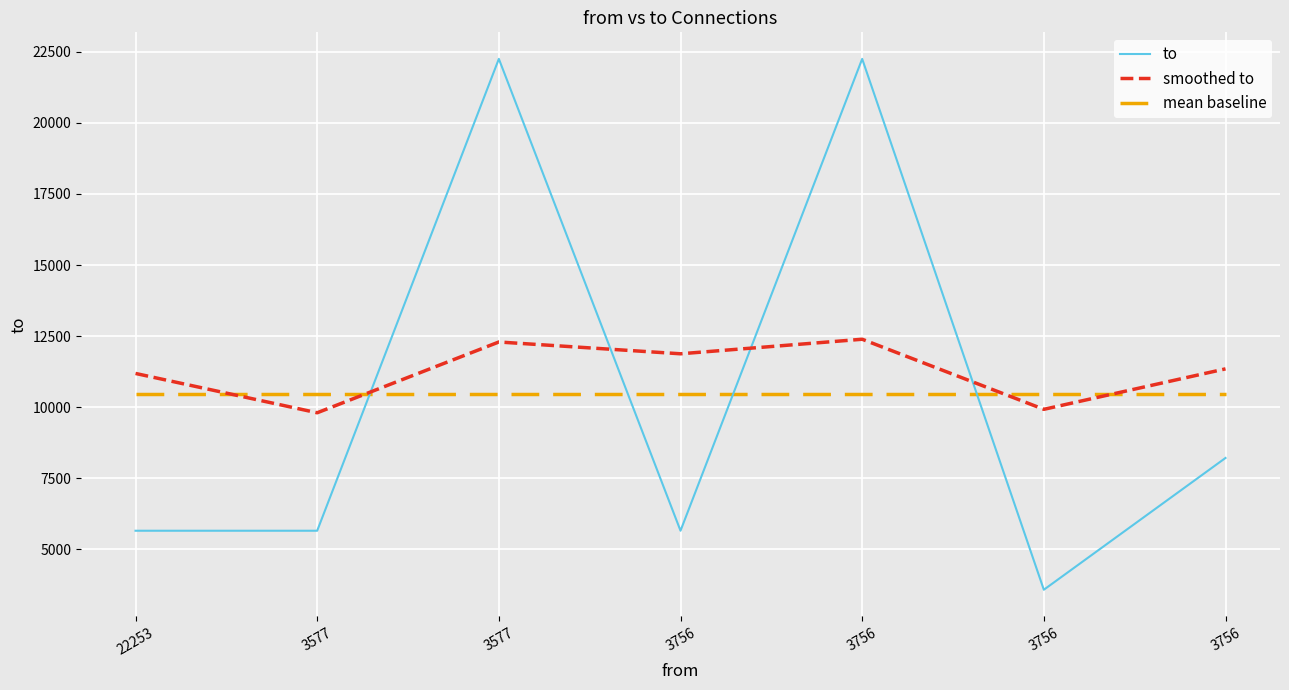

Is the value of to at 22253 greater than the value of smoothed to at 3756?

No